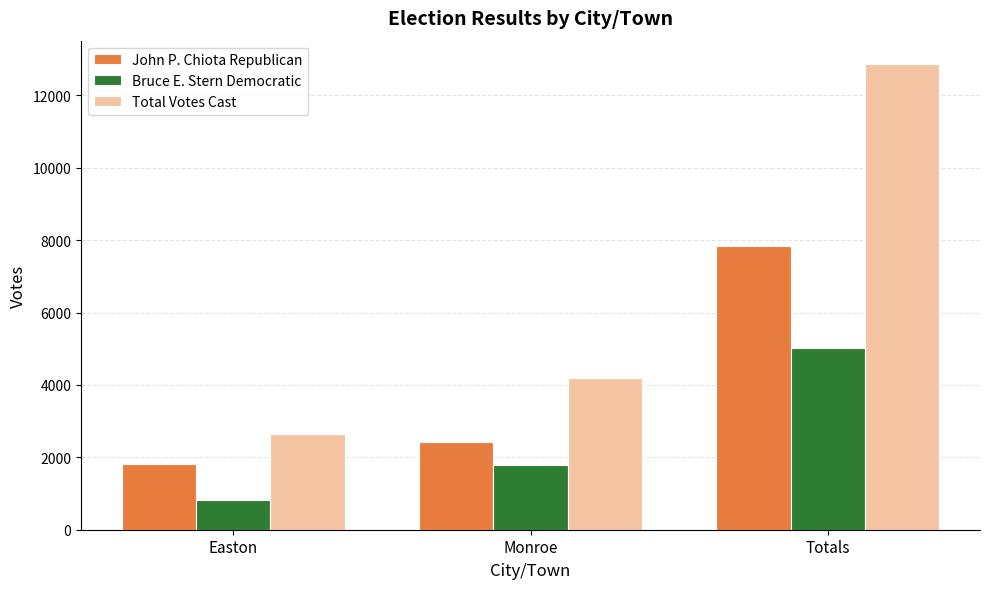

Which series has the largest range (max minus min)?

Total Votes Cast